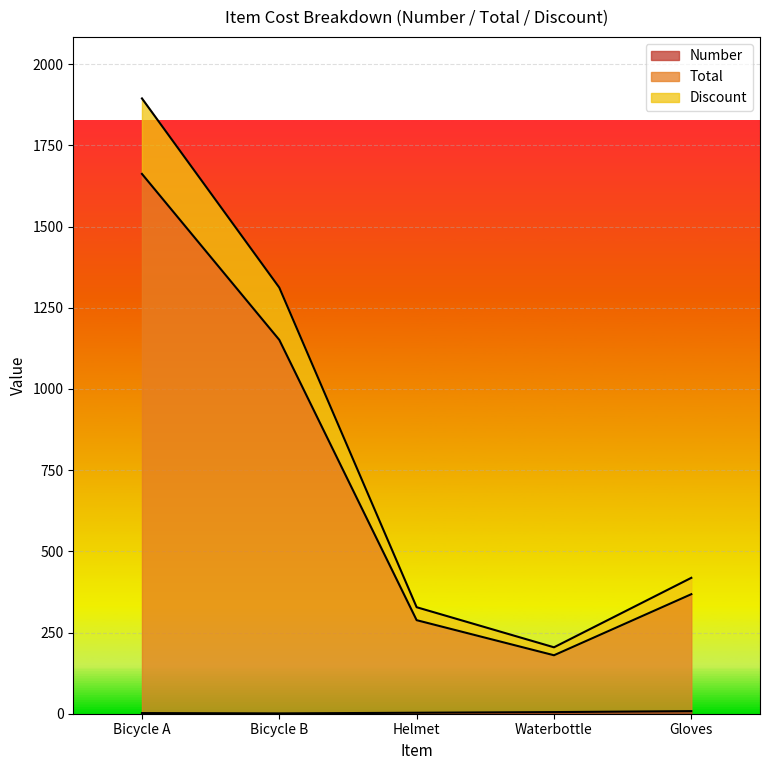

True or false: Discount and Total intersect in this chart.

False